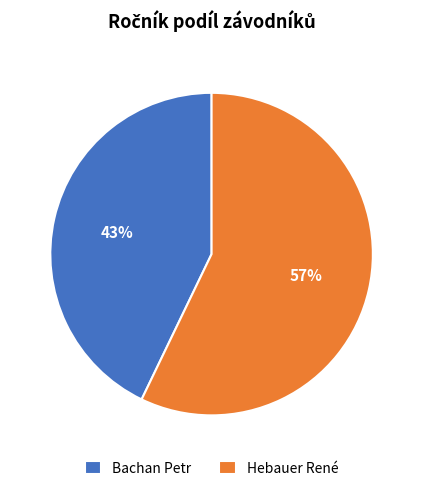

Do Hebauer René and Bachan Petr together represent more than half of the pie?

Yes